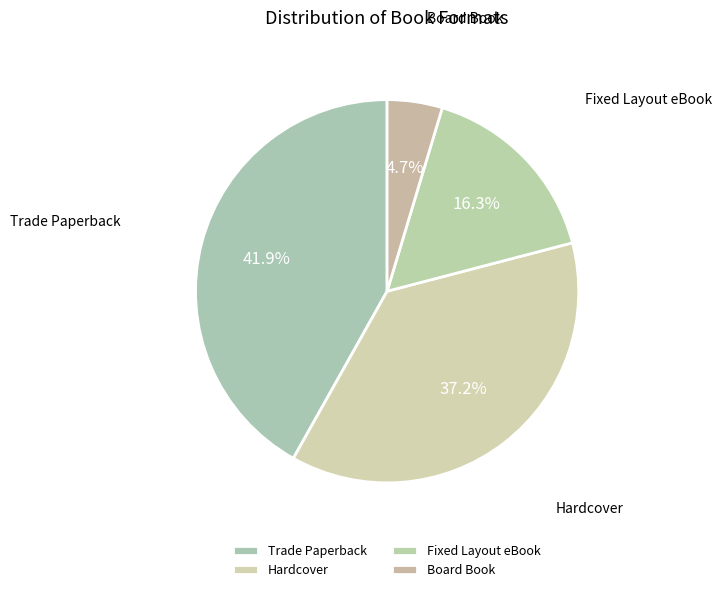

Rank the categories by value from highest to lowest.

Trade Paperback, Hardcover, Fixed Layout eBook, Board Book